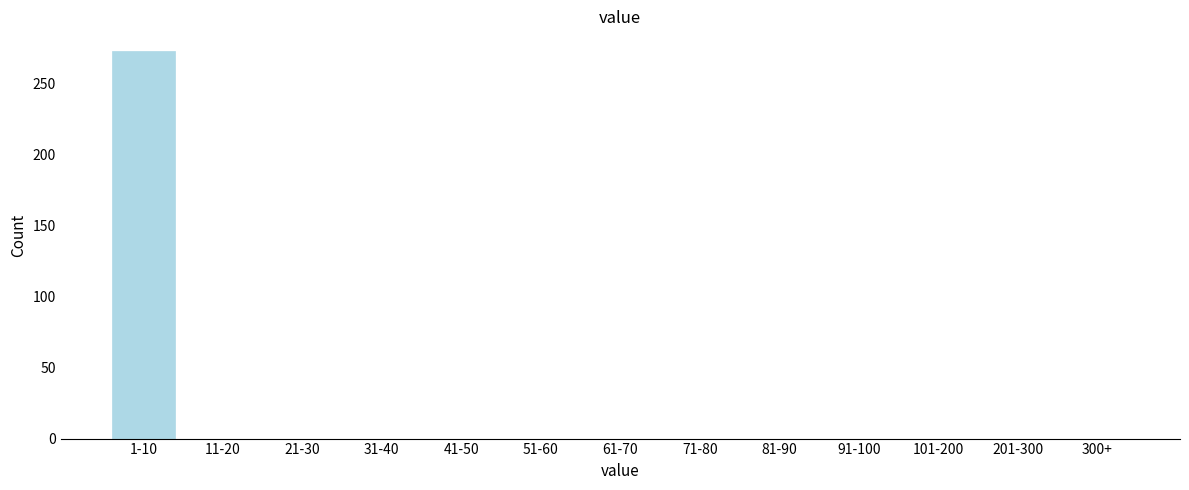

Reading right to left, transcribe all the data shown in this chart.

300+=0	201-300=0	101-200=0	91-100=0	81-90=0	71-80=0	61-70=0	51-60=0	41-50=0	31-40=0	21-30=0	11-20=0	1-10=273